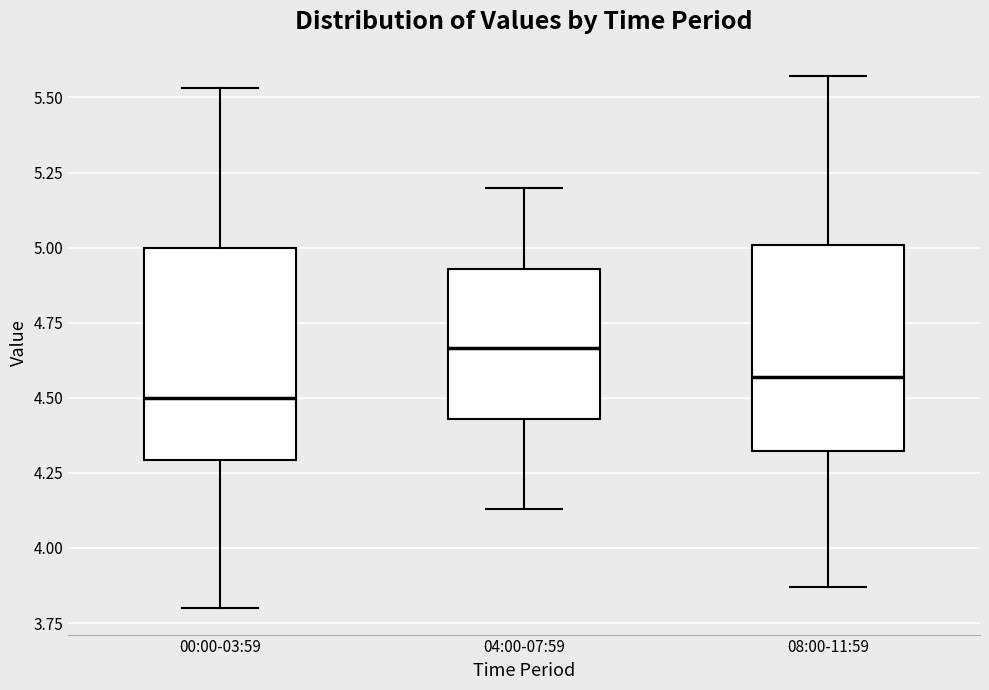

Reading left to right, transcribe this box plot: for each box, give where its median line is, the range the box spans, and where its two whiskers end, as read against the y-axis. The values are not printed on the chart, so give them approximately, as read against the axis.

00:00-03:59: median 4.50, box 4.30 to 5.00, whiskers 3.80 to 5.55
04:00-07:59: median 4.65, box 4.45 to 4.95, whiskers 4.15 to 5.20
08:00-11:59: median 4.55, box 4.30 to 5.00, whiskers 3.85 to 5.55